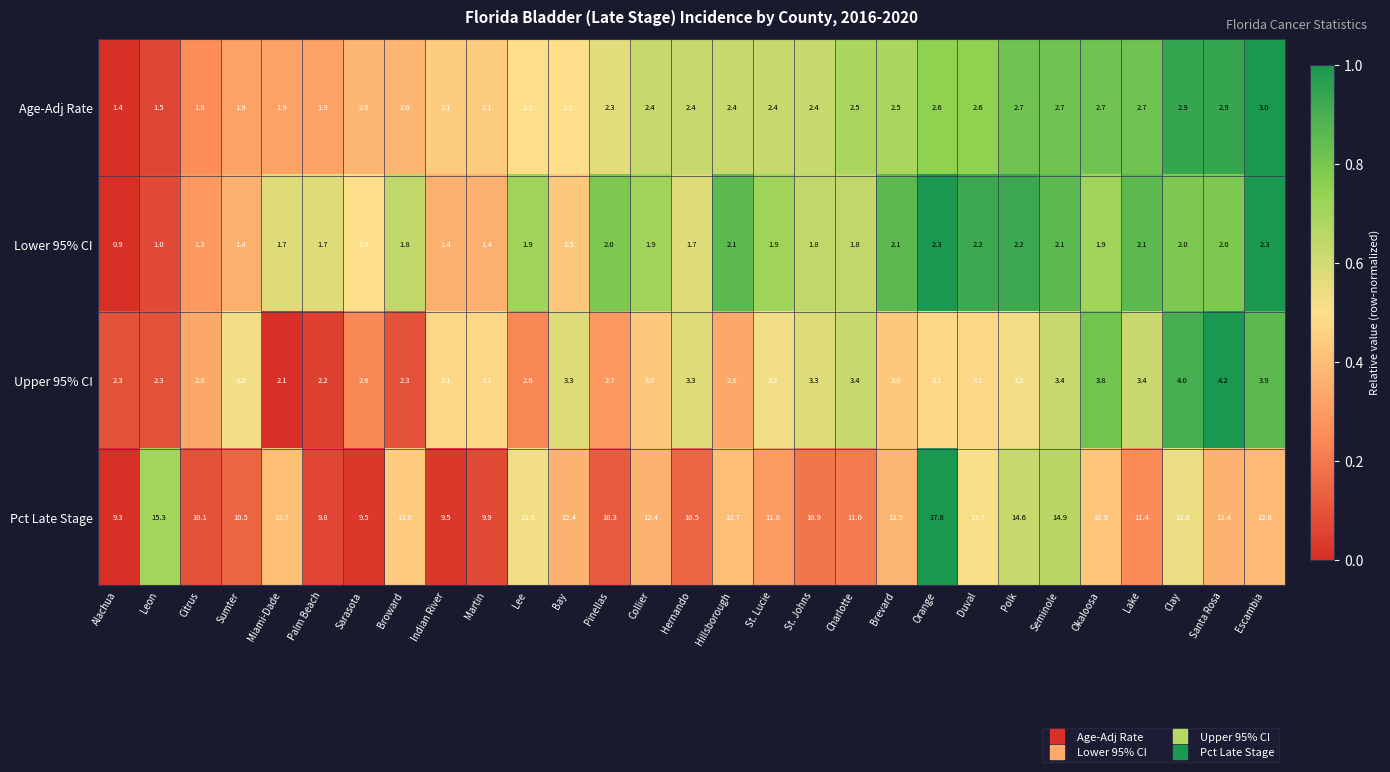

Is the value of Pct Late Stage at Alachua greater than the value of Lower 95% CI at Orange?

Yes